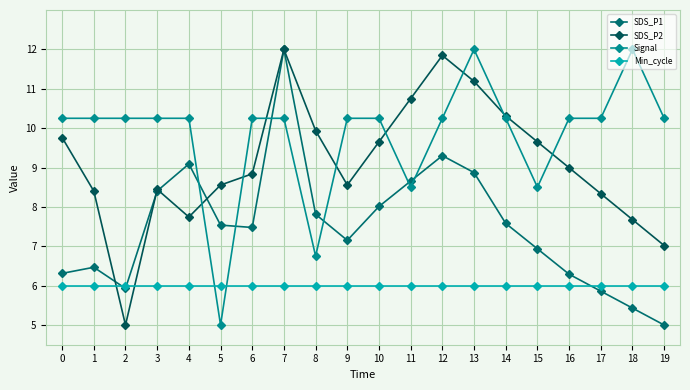

Between 3 and 15, which series saw the biggest shift?

Signal